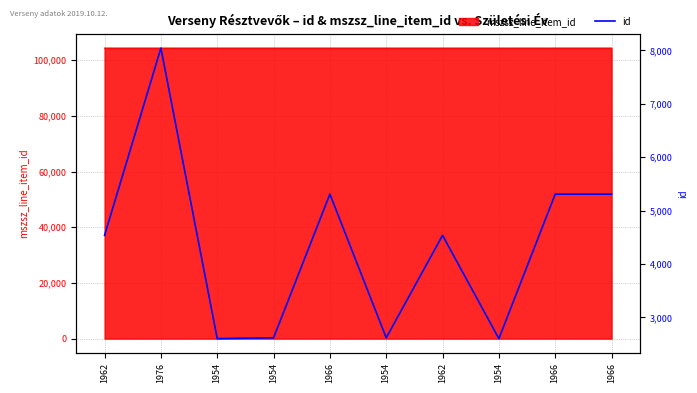

Which has a higher value, 1966 or 1954?

1966